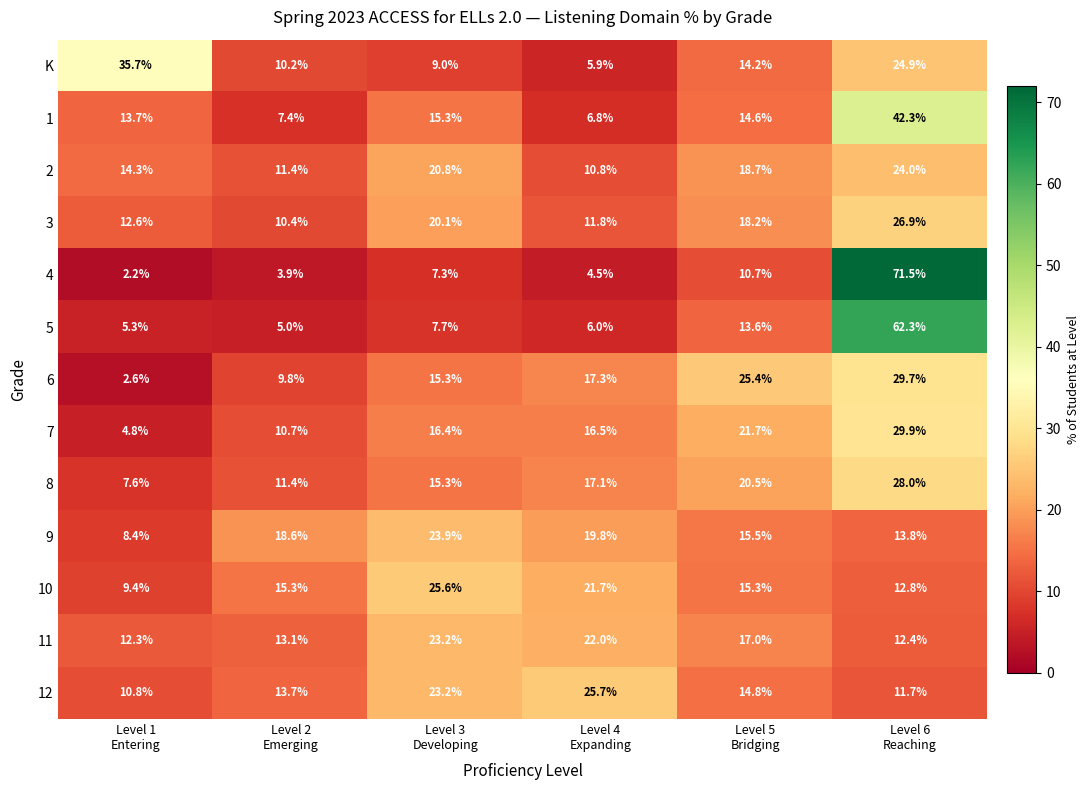

Which series has the largest range (max minus min)?

4